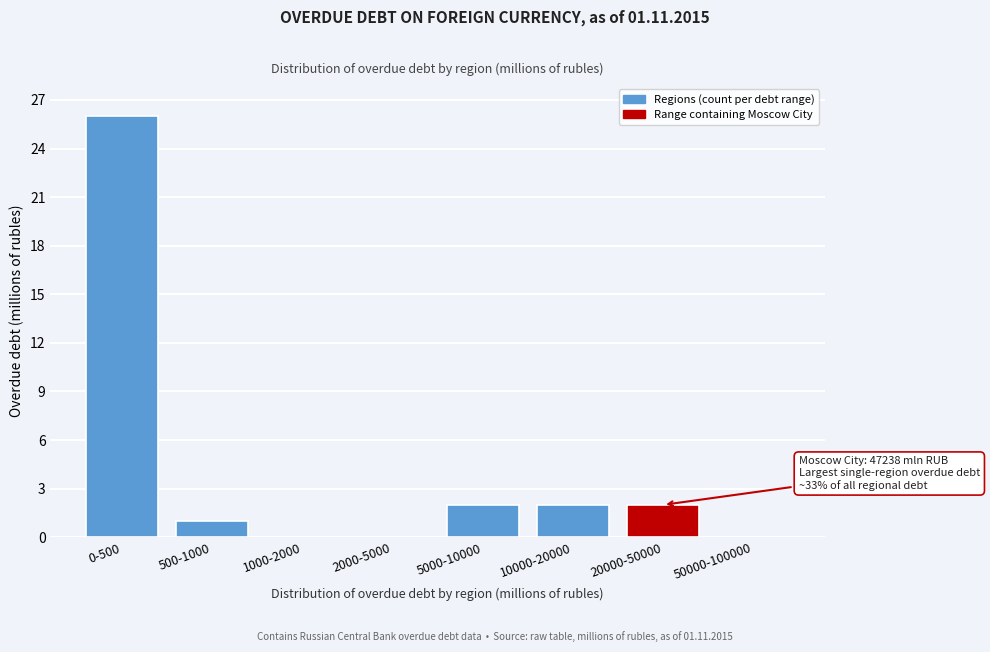

Reading right to left, extract all data points from this chart.

50000-100000=0	20000-50000=2	10000-20000=2	5000-10000=2	2000-5000=0	1000-2000=0	500-1000=1	0-500=26